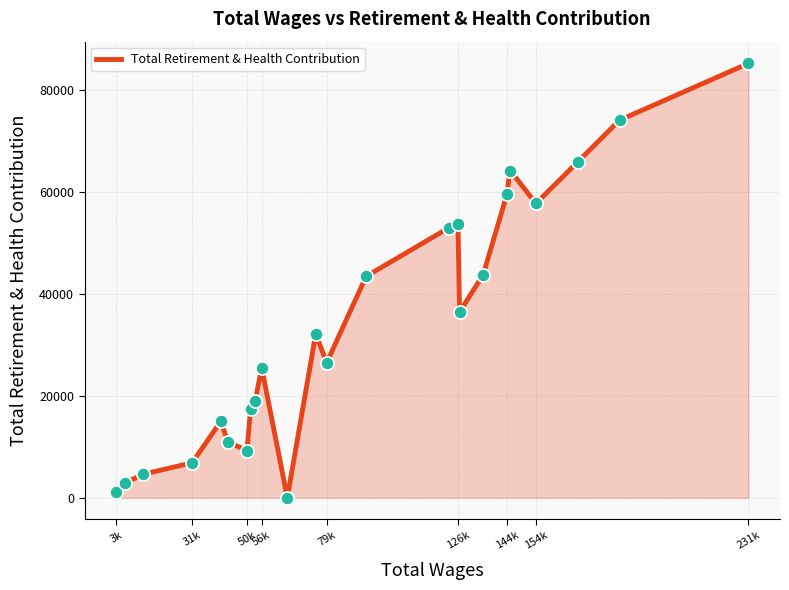

What is the difference between the maximum and minimum values?

85294